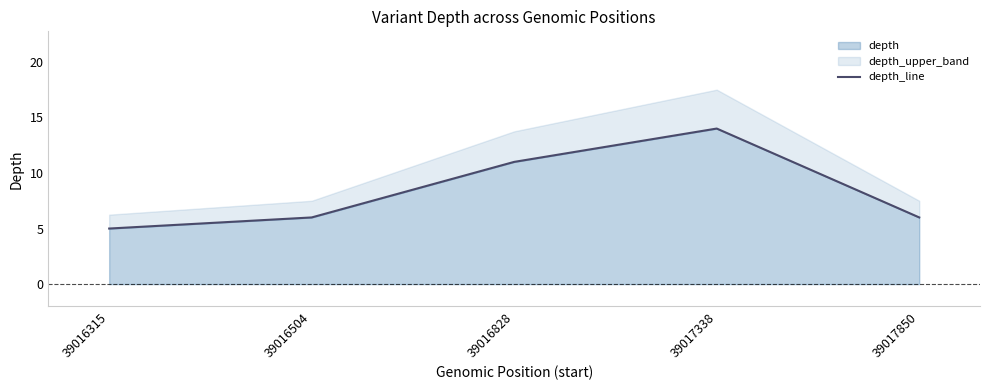

List the labels in order of value, smallest first.

39016315, 39016504, 39017850, 39016828, 39017338